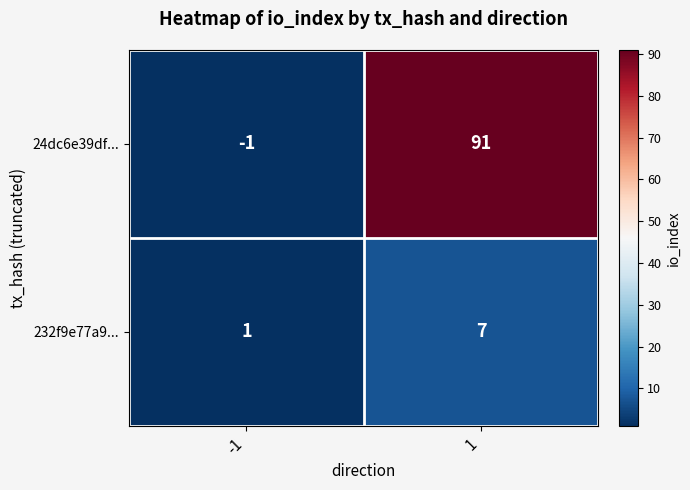

Reading right to left, what are all the values shown in this chart?

24dc6e39df...: 1=91	-1=-1
232f9e77a9...: 1=7	-1=1